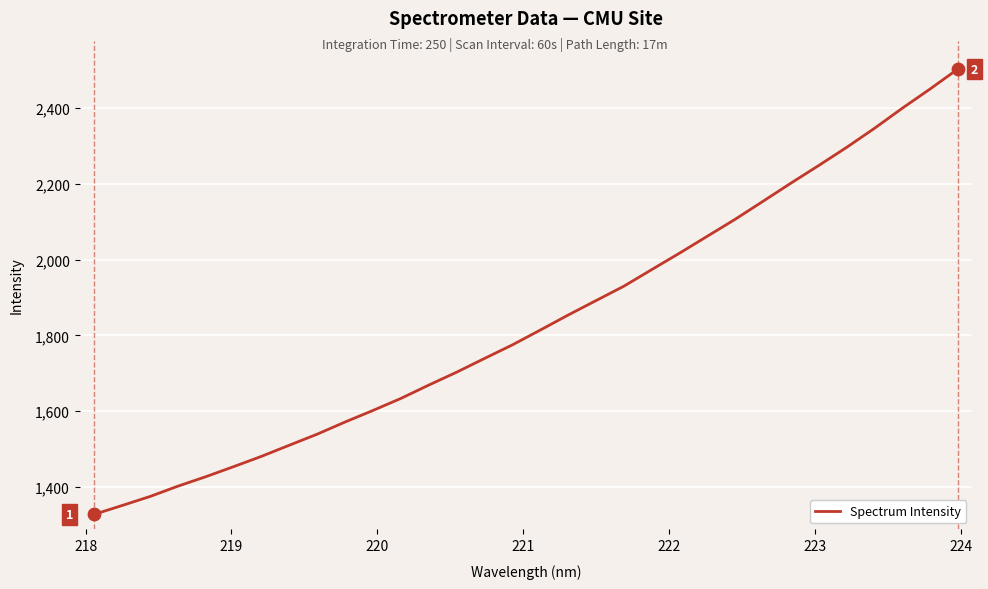

What is the smallest value displayed?

1327.8